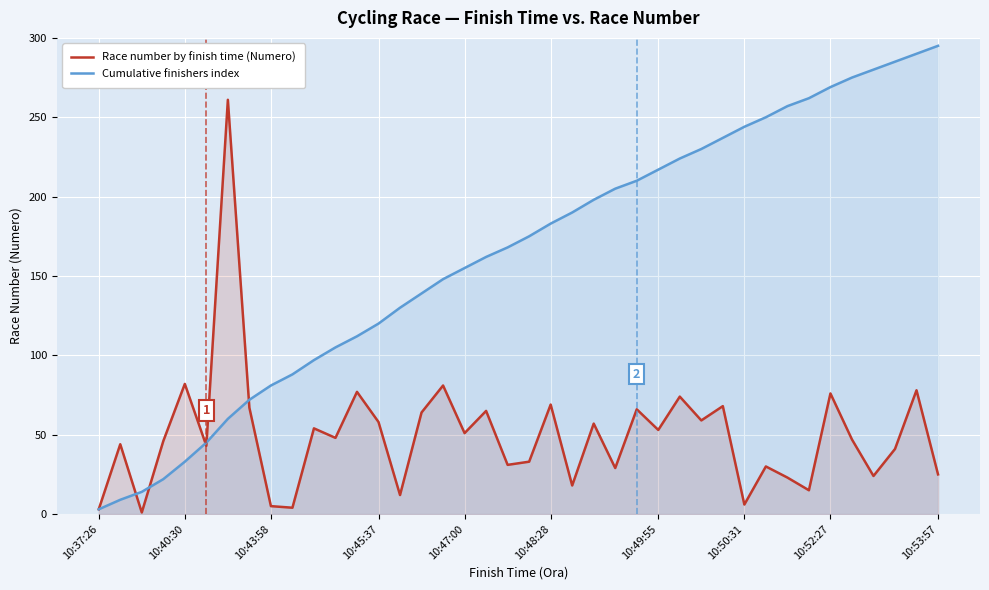

What is the highest value of the Race number by finish time (Numero) series?

261